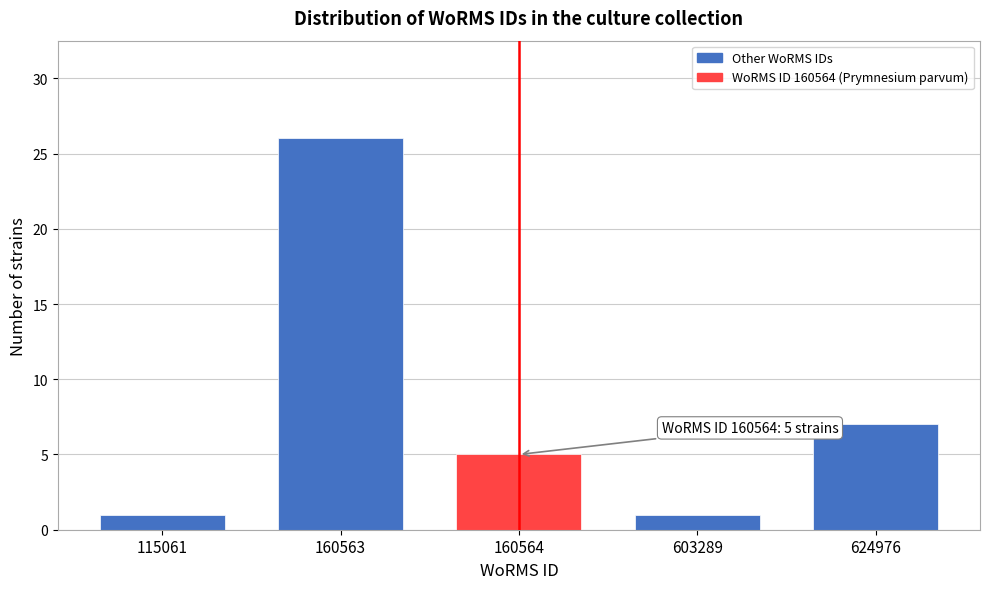

Reading right to left, transcribe all the data shown in this chart.

624976=7	603289=1	160564=5	160563=26	115061=1